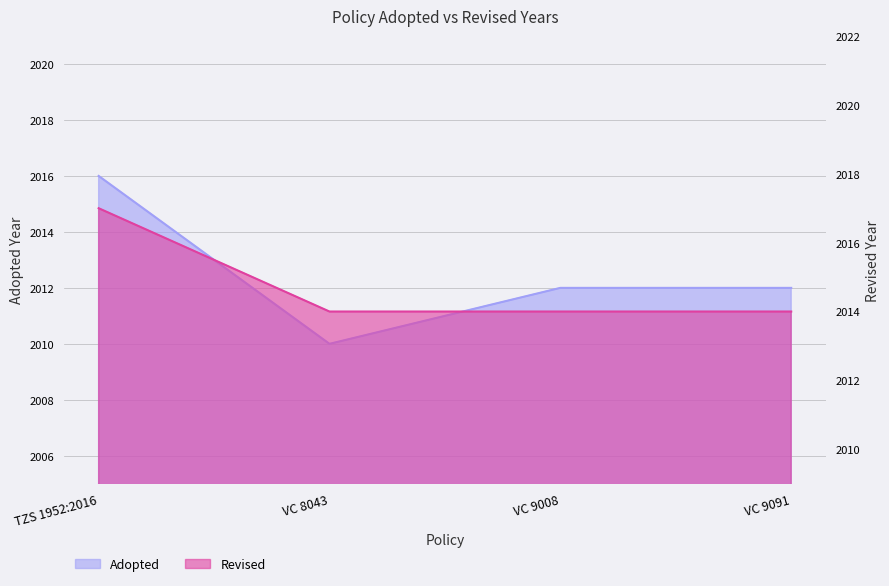

What is the difference between the Adopted values at VC 9091 and TZS 1952:2016?

4